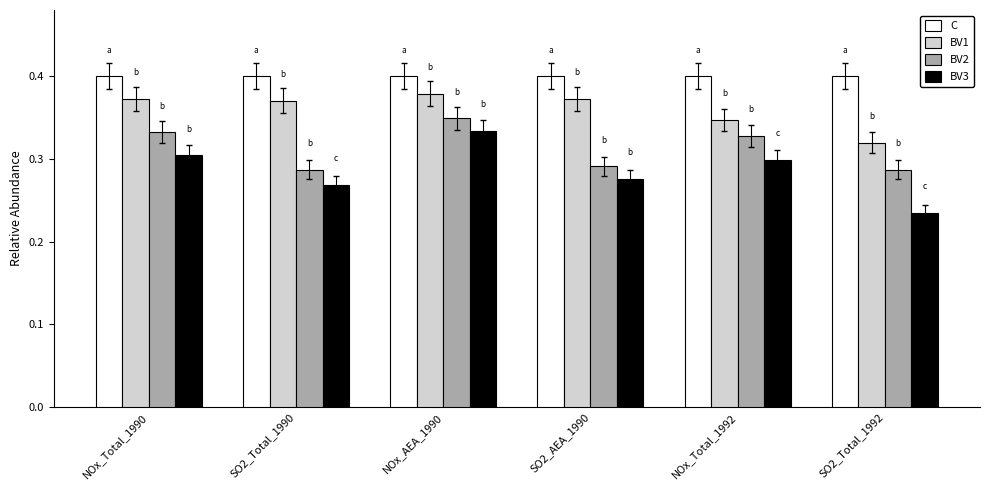

Rank the series at NOx_AEA_1990 from lowest to highest value.

BV3, BV2, BV1, C